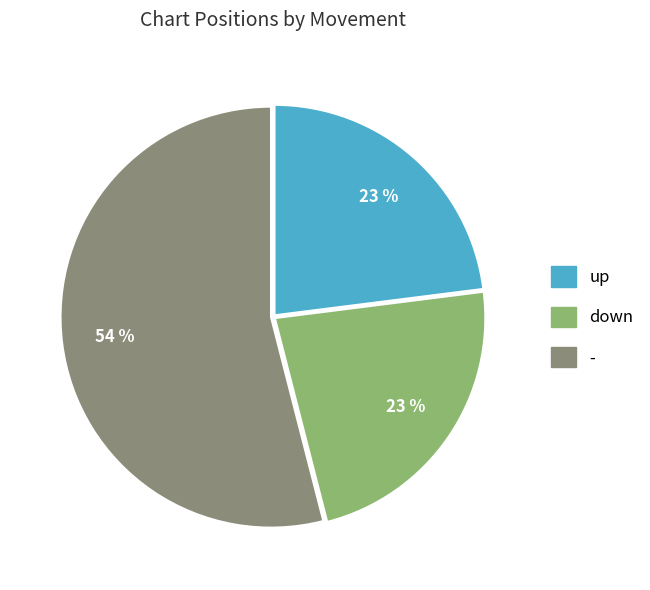

Count the number of slices in the pie.

3